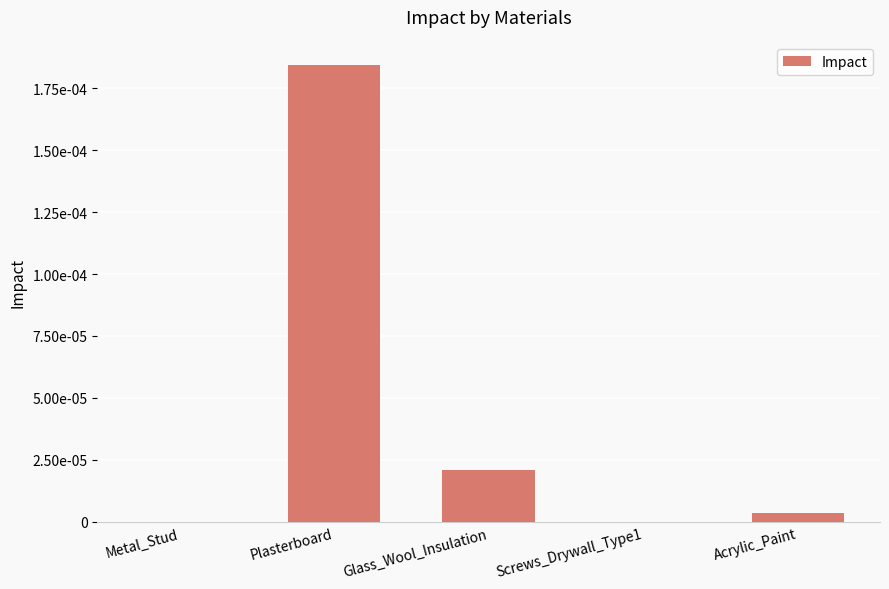

Reading right to left, transcribe all the data shown in this chart.

Acrylic_Paint=0.0	Screws_Drywall_Type1=0.0	Glass_Wool_Insulation=0.0	Plasterboard=0.0	Metal_Stud=0.0